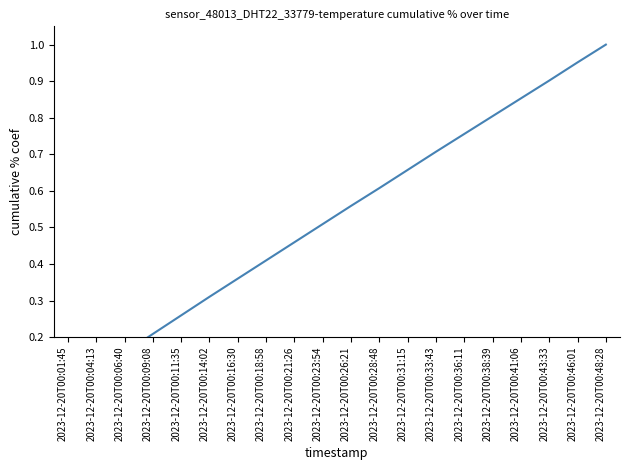

Rank the categories by value from highest to lowest.

2023-12-20T00:48:28, 2023-12-20T00:46:01, 2023-12-20T00:43:33, 2023-12-20T00:41:06, 2023-12-20T00:38:39, 2023-12-20T00:36:11, 2023-12-20T00:33:43, 2023-12-20T00:31:15, 2023-12-20T00:28:48, 2023-12-20T00:26:21, 2023-12-20T00:23:54, 2023-12-20T00:21:26, 2023-12-20T00:18:58, 2023-12-20T00:16:30, 2023-12-20T00:14:02, 2023-12-20T00:11:35, 2023-12-20T00:09:08, 2023-12-20T00:06:40, 2023-12-20T00:04:13, 2023-12-20T00:01:45